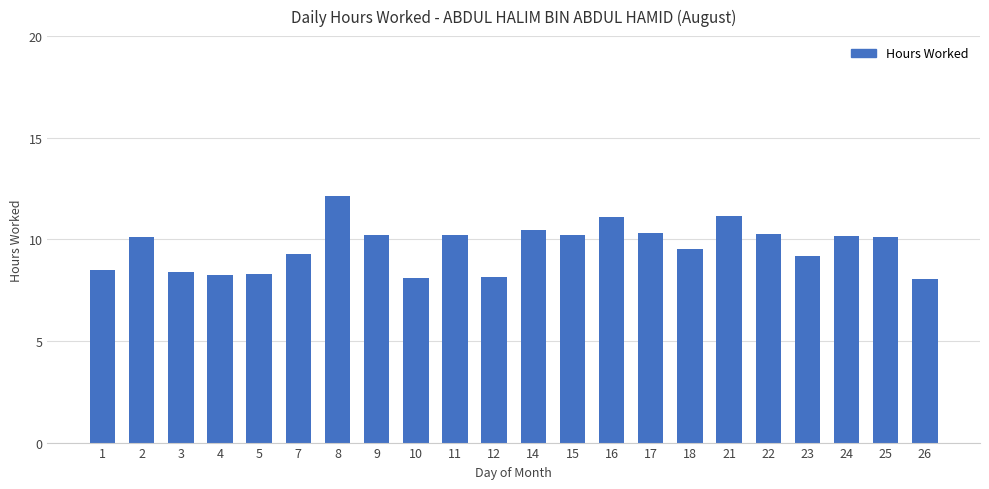

What is the sum of all values?

212.1